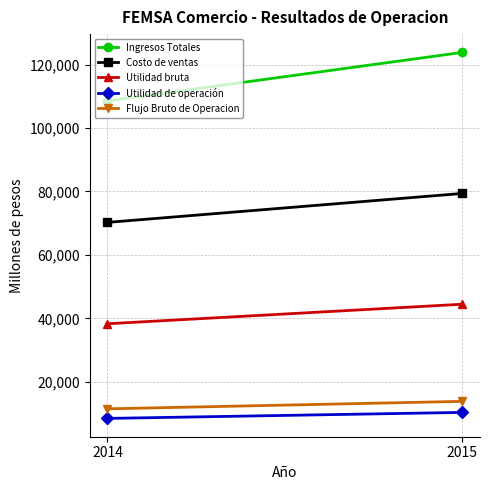

Reading left to right, transcribe all the data shown in this chart.

Ingresos Totales: 108530.3	123811.0
Costo de ventas: 70239.2	79360.0
Utilidad bruta: 38291.1	44451.0
Utilidad de operación: 8459.2	10357.0
Flujo Bruto de Operacion: 11476.2	13836.5